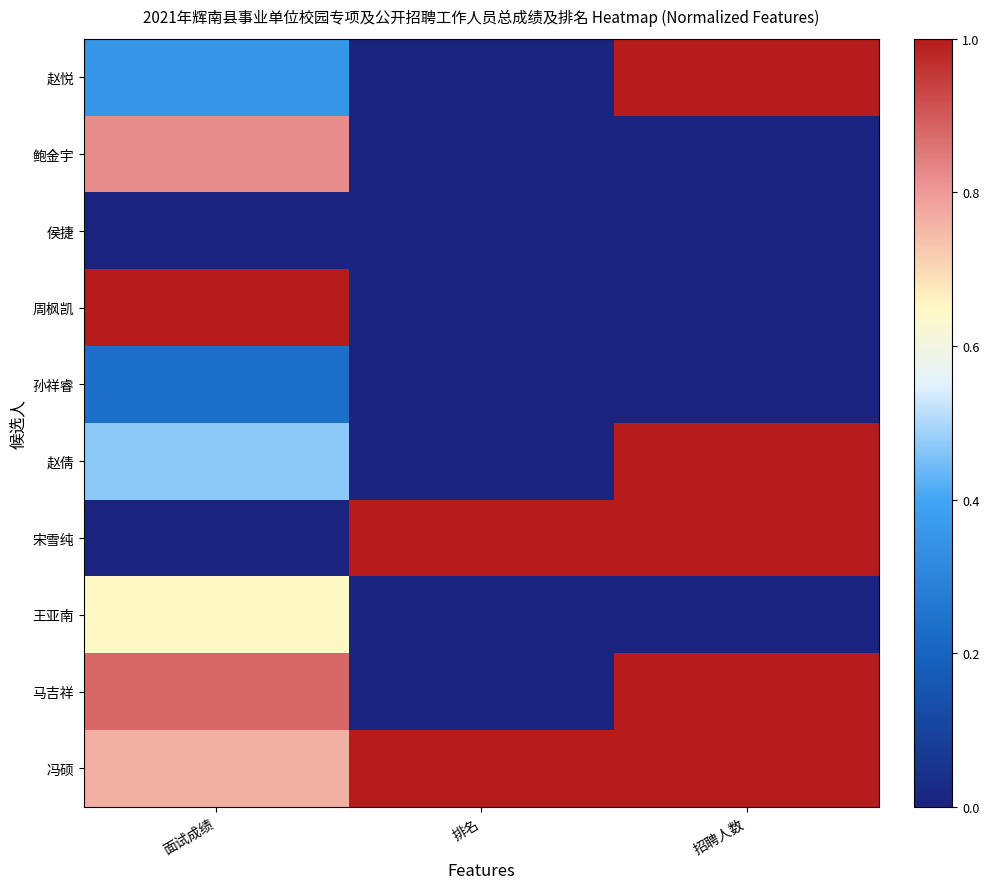

Count the number of data series in this chart.

10